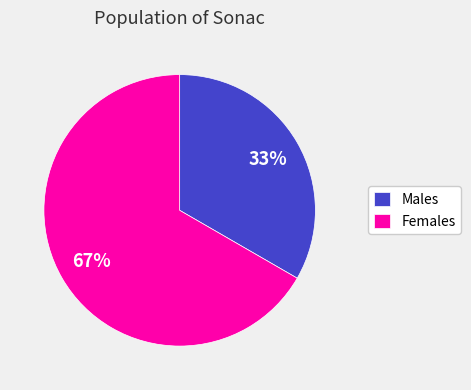

True or false: Males accounts for 26% of the total.

False